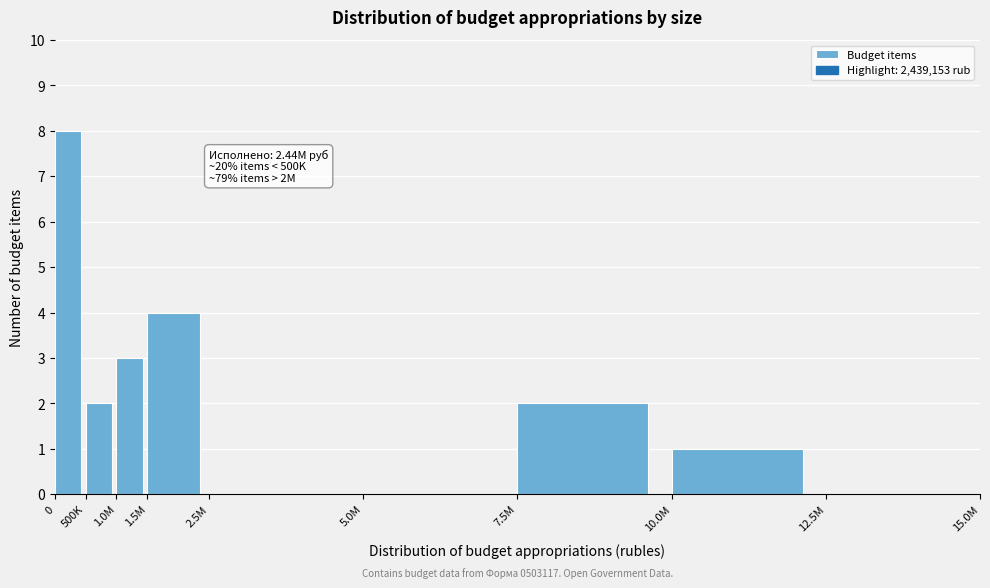

Reading left to right, extract all data points from this chart.

0=8	500K=2	1.0M=3	1.5M=4	2.5M=0	5.0M=0	7.5M=2	10.0M=1	12.5M=0